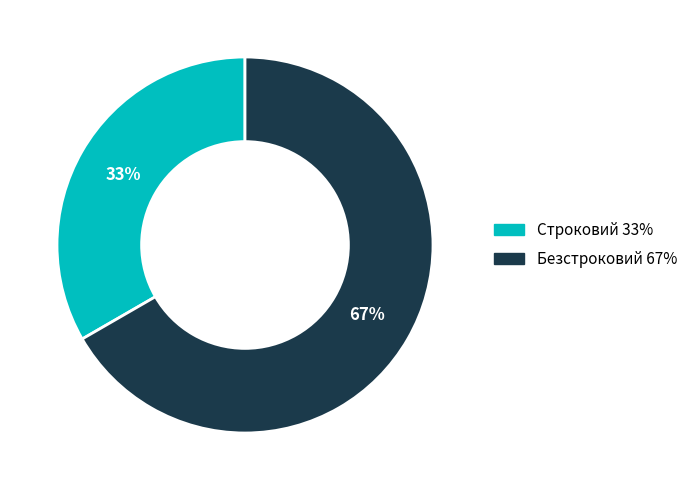

True or false: Строковий accounts for 33% of the total.

True